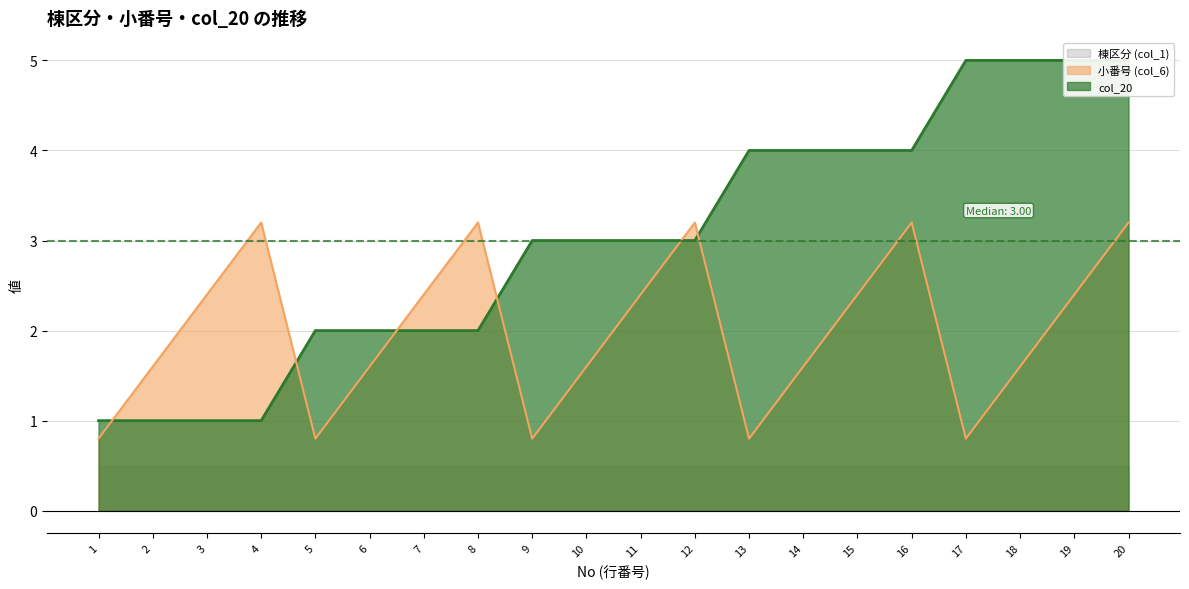

The 小番号 (col_6) (line) series shows 0.9 at 12. True or false?

False